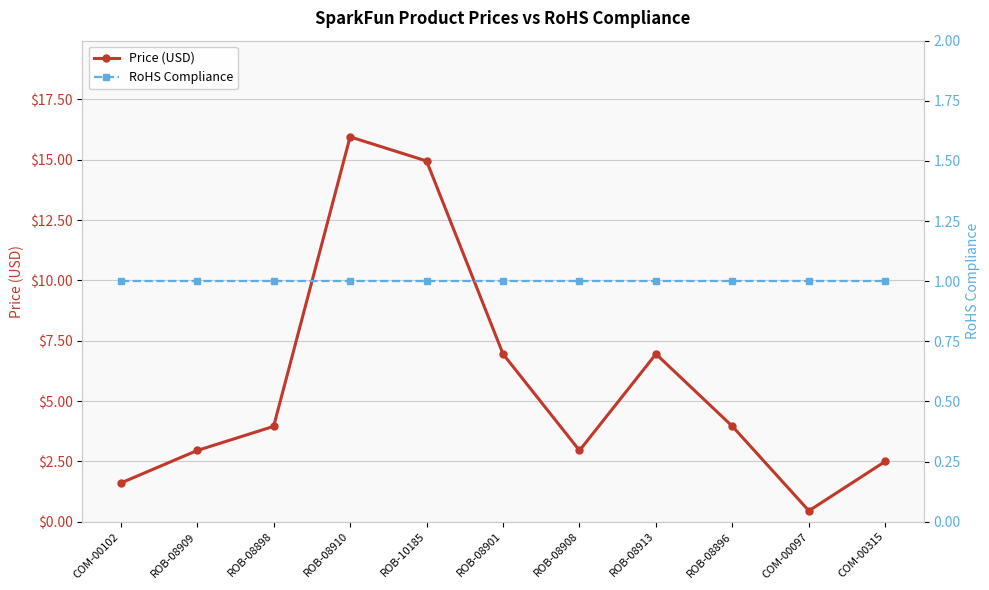

Is the value of RoHS Compliance at COM-00097 greater than the value of Price (USD) at ROB-08910?

No